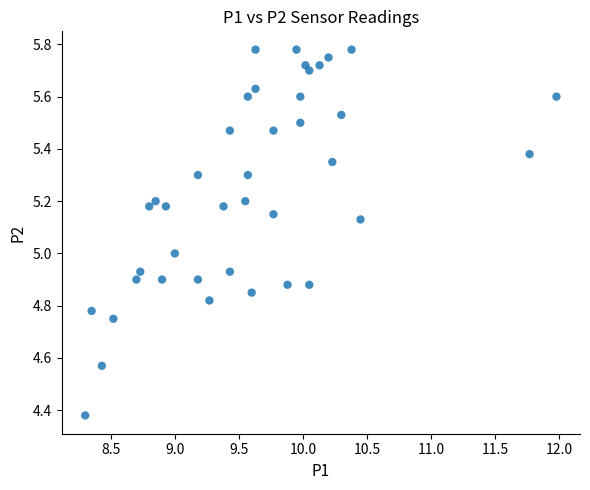

What is the range of Y values (max minus min)?

1.4